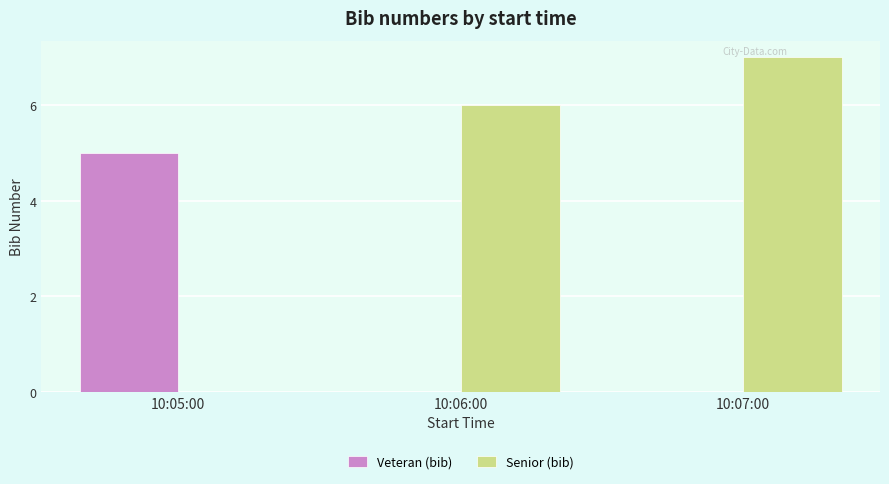

Between 10:05:00 and 10:06:00, which series saw the biggest shift?

Senior (bib)